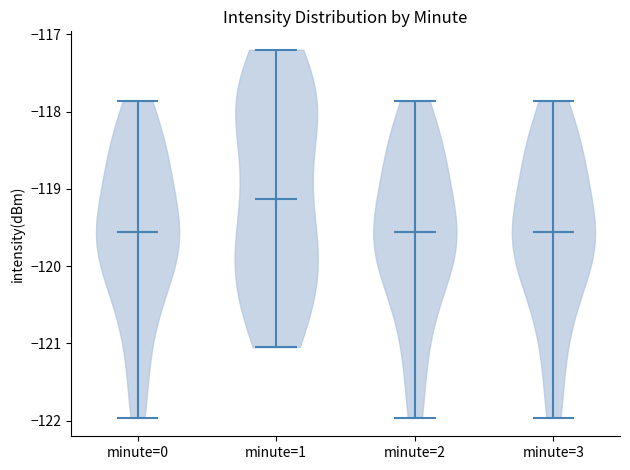

Reading left to right, read every violin against the y-axis: where its median line is, and the lowest and highest points it reaches. The values are not printed on the chart, so give them approximately, as read against the axis.

minute=0: median line -119.6, lowest point -122.0, highest point -117.9
minute=1: median line -119.1, lowest point -121.0, highest point -117.2
minute=2: median line -119.6, lowest point -122.0, highest point -117.9
minute=3: median line -119.6, lowest point -122.0, highest point -117.9